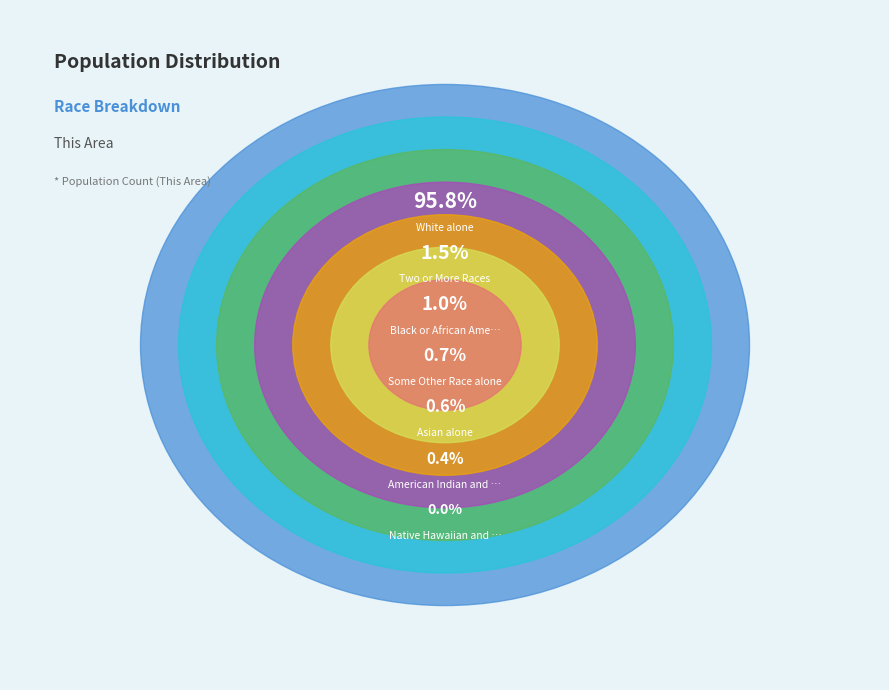

What is the total percentage of Two or More Races and Black or African American alone?

2.5%